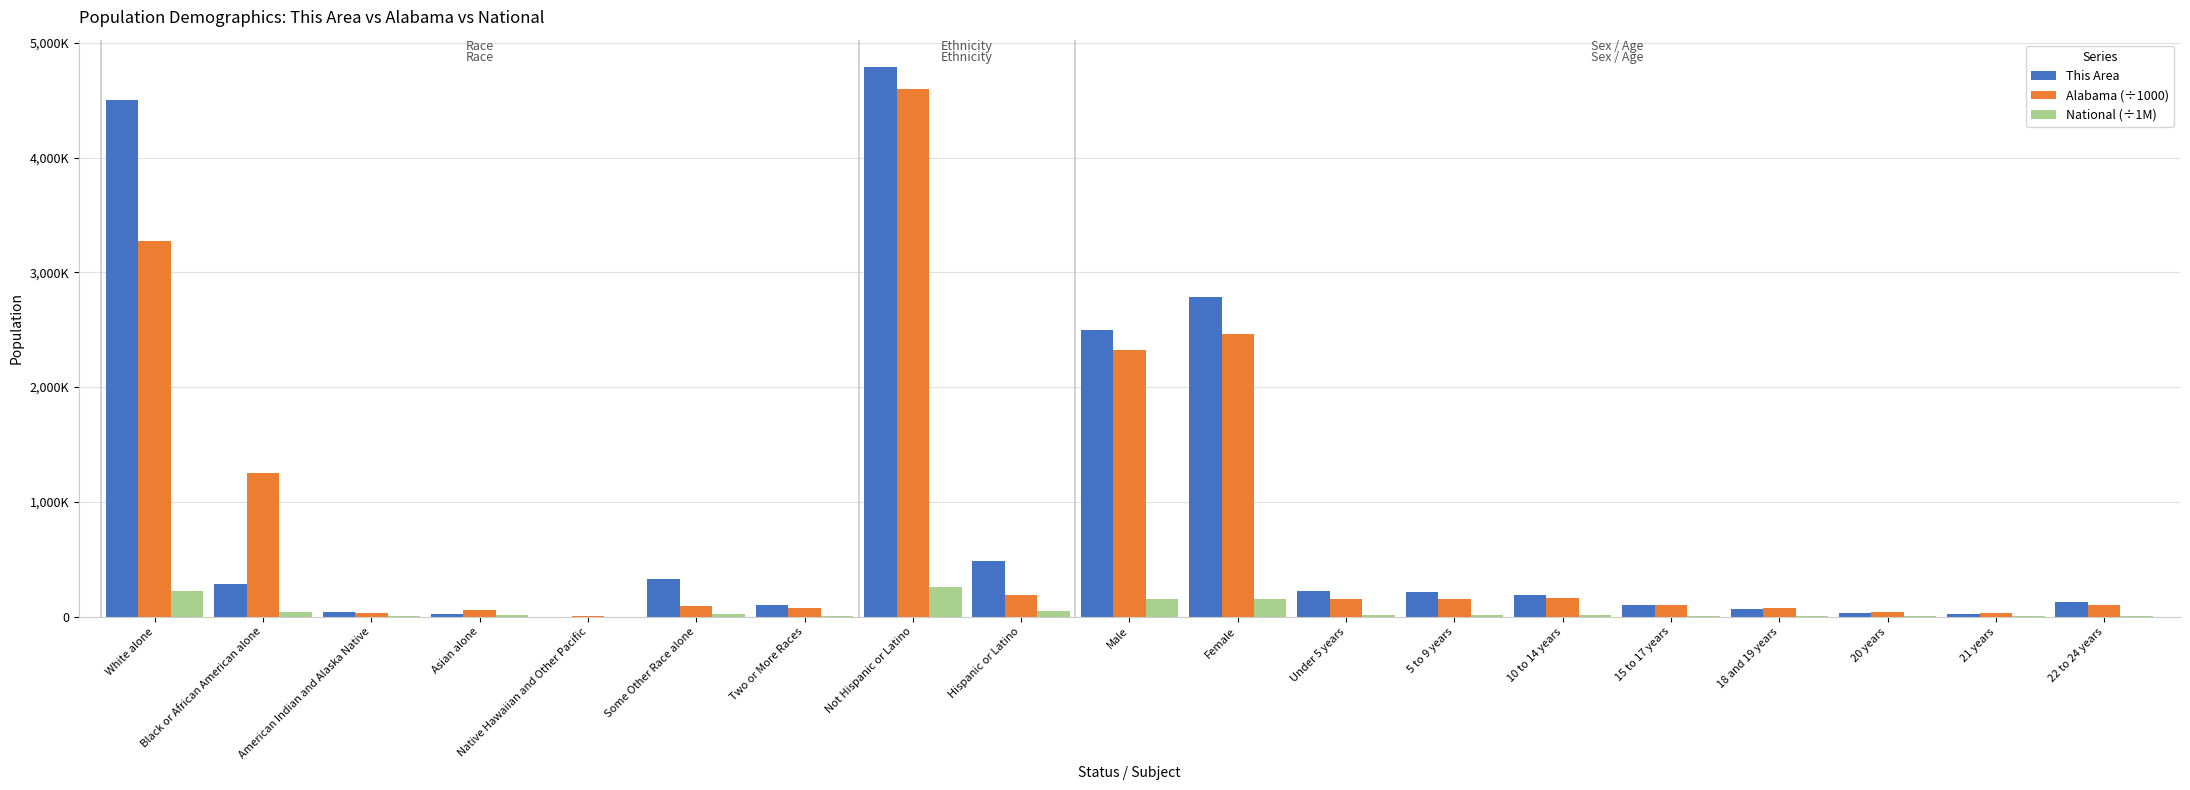

What is the total value across all series at Hispanic or Latino?

724.1